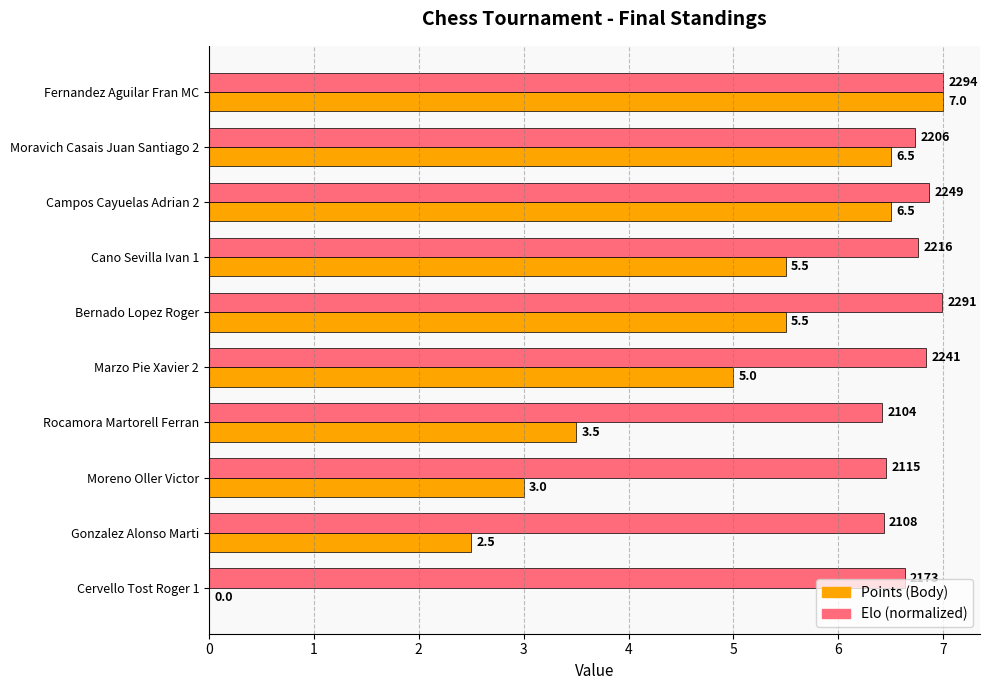

Is the value of Points (Body) at Campos Cayuelas Adrian 2 greater than the value of Elo (normalized) at Gonzalez Alonso Marti?

Yes